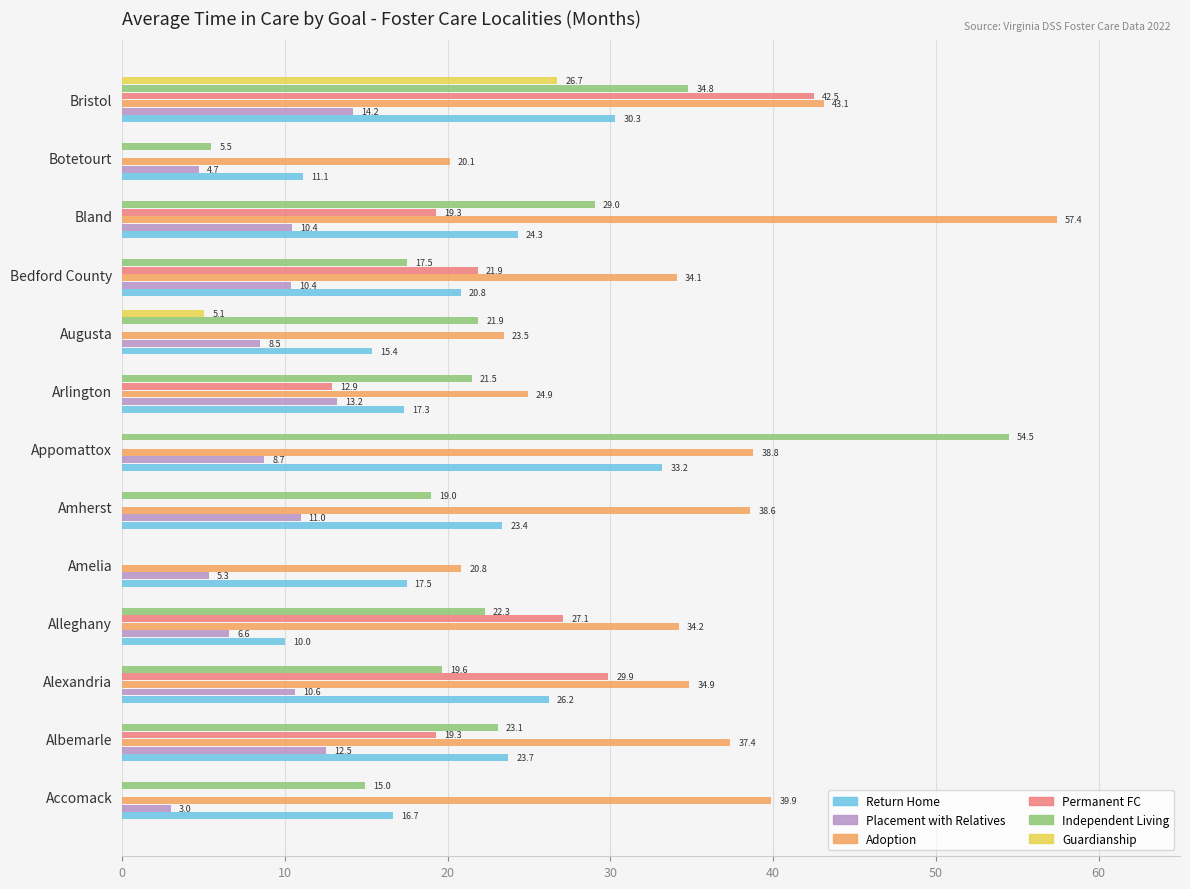

Count the number of data series in this chart.

6